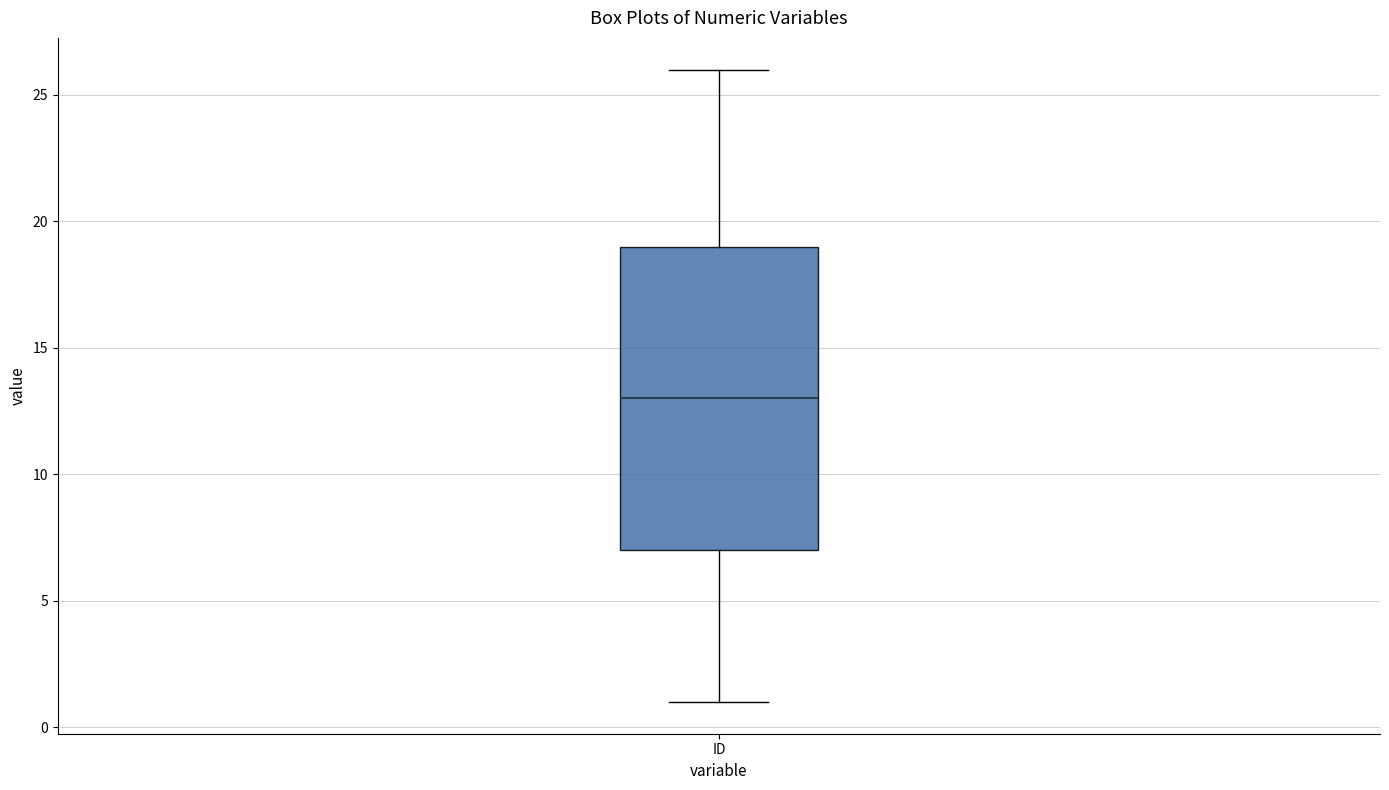

Read this box plot against the y-axis: the position of the median line, the range covered by the box, and the ends of both whiskers. The values are not printed on the chart, so give them approximately, as read against the axis.

median 13, box 7 to 19, whiskers 1 to 26